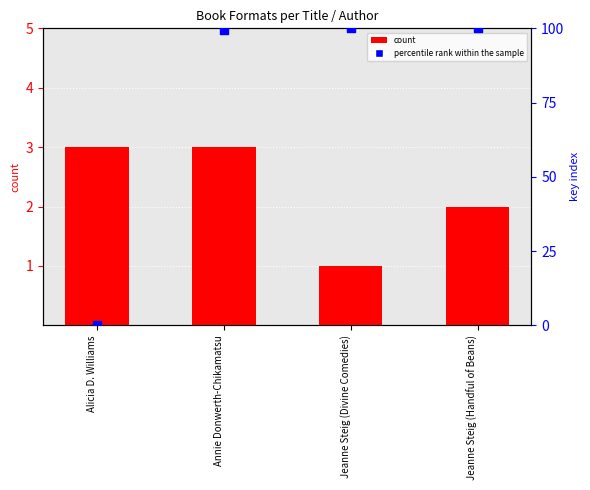

Which series has the widest spread of Y values?

percentile rank within the sample